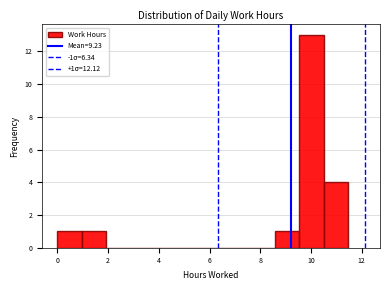

Which range on the x-axis has the tallest bar?

9.6 to 10.4